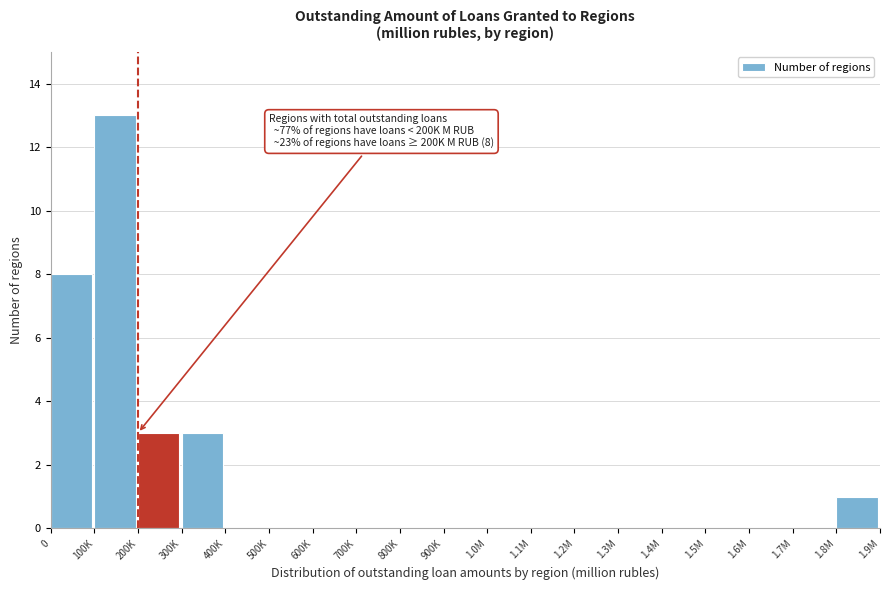

Reading left to right, transcribe all the data shown in this chart.

0=8	100K=13	200K=3	300K=3	400K=0	500K=0	600K=0	700K=0	800K=0	900K=0	1.0M=0	1.1M=0	1.2M=0	1.3M=0	1.4M=0	1.5M=0	1.6M=0	1.7M=0	1.8M=1